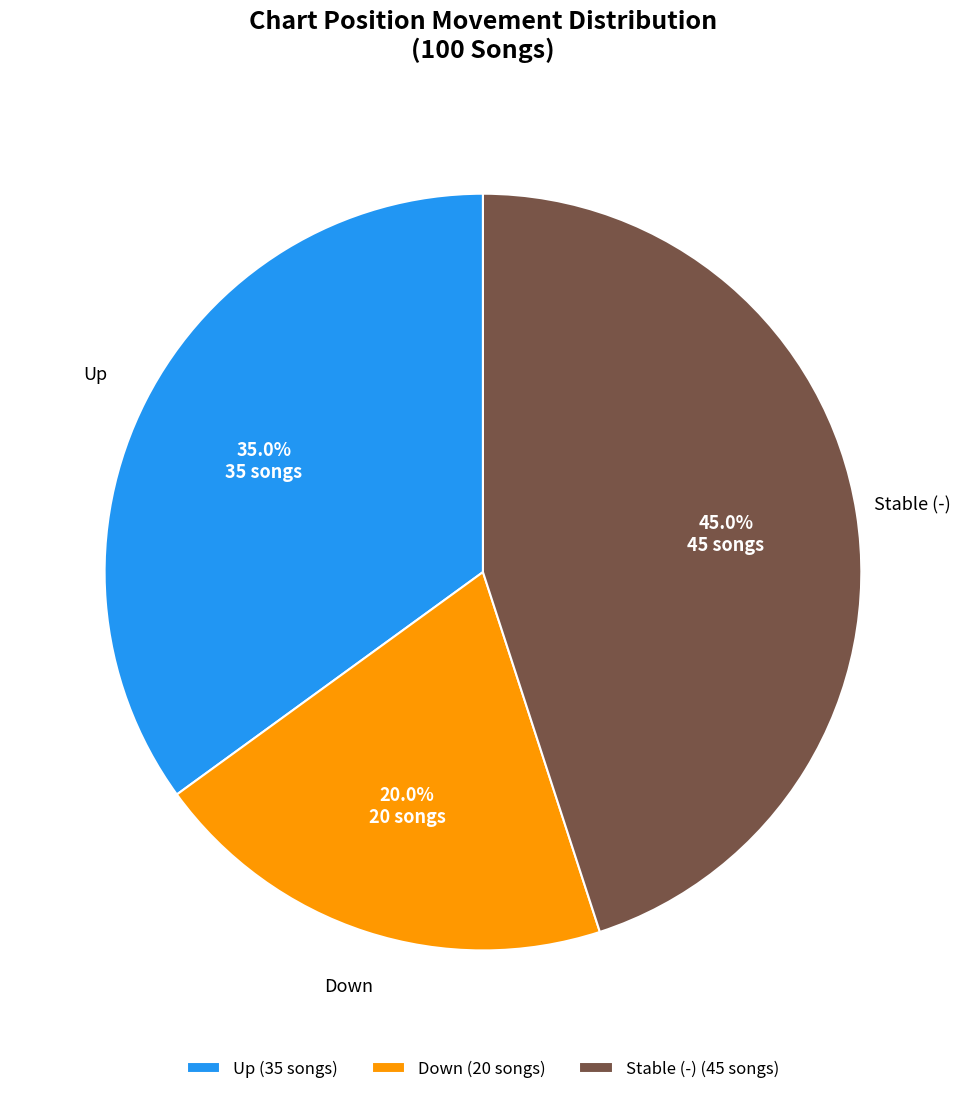

To the nearest percent, what is the difference between the largest and smallest slice percentages?

25%